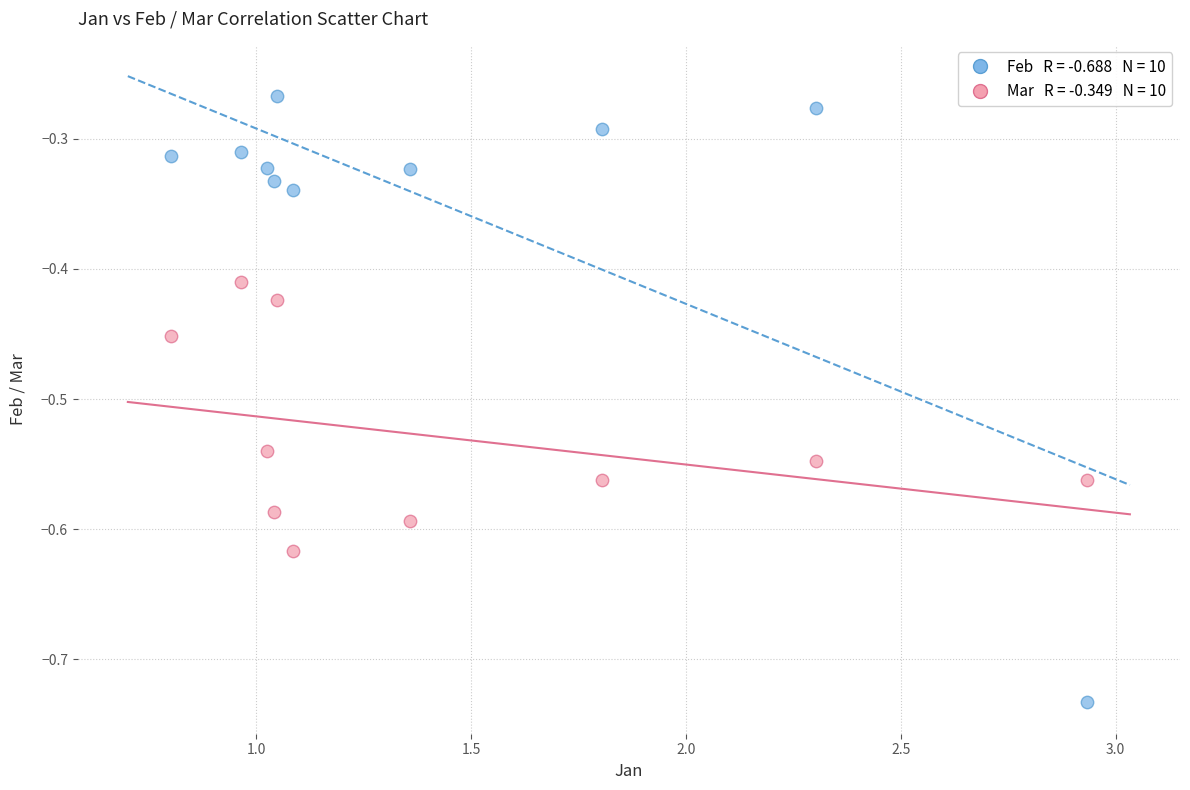

Across all data points, what is the range of Y values (max minus min)?

0.5